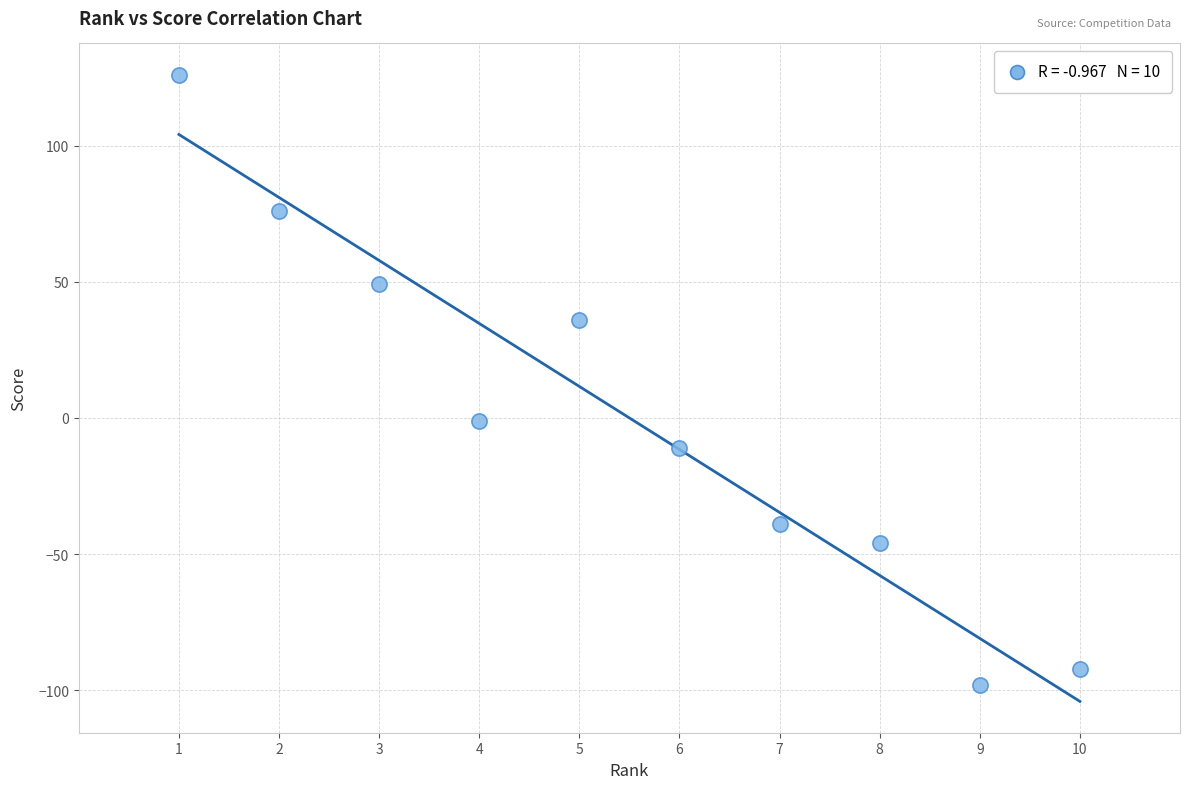

What is the range of X values (max minus min)?

9